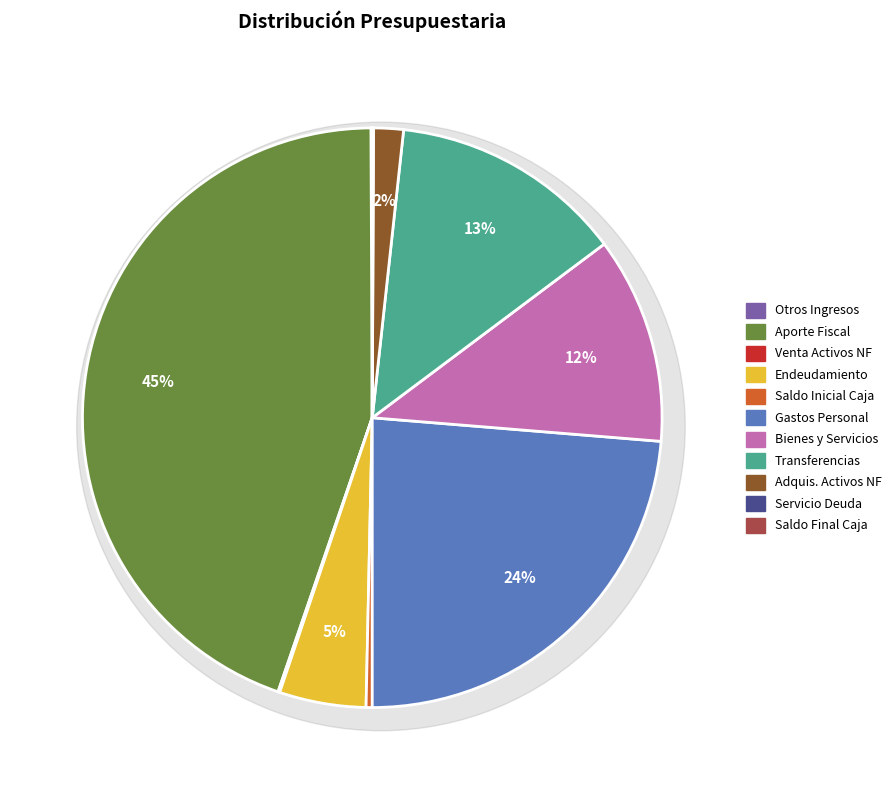

Rank the categories by value from highest to lowest.

APORTE FISCAL, GASTOS EN PERSONAL, TRANSFERENCIAS CORRIENTES, BIENES Y SERVICIOS DE CONSUMO, ENDEUDAMIENTO, ADQUISICION DE ACTIVOS NO FINANCIEROS, SALDO INICIAL DE CAJA, VENTA DE ACTIVOS NO FINANCIEROS, OTROS INGRESOS CORRIENTES, SERVICIO DE LA DEUDA, SALDO FINAL DE CAJA